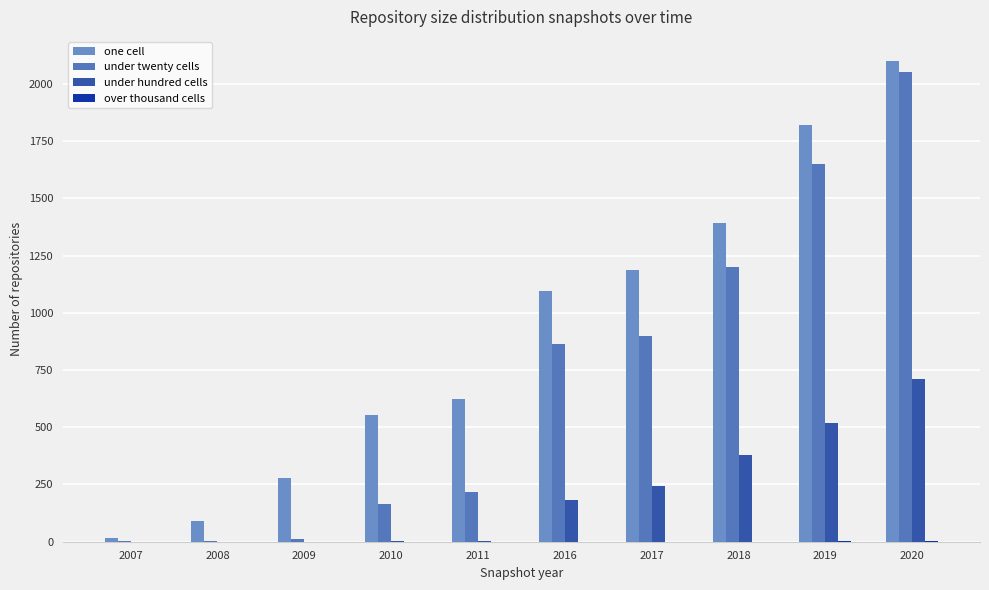

At which label does under twenty cells reach its peak?

2020